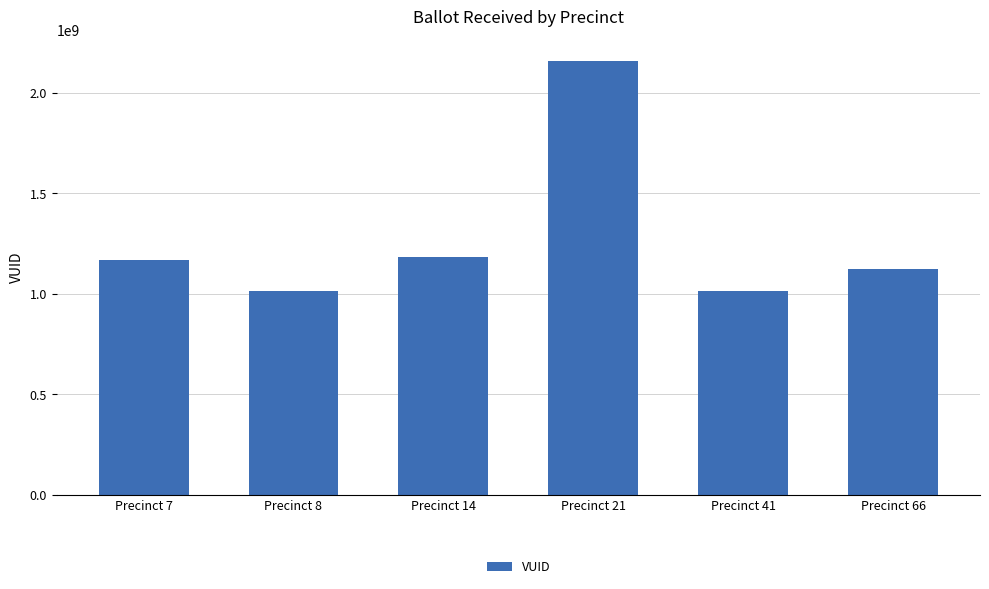

What is the value of the 3rd bar from the left?

1181628328